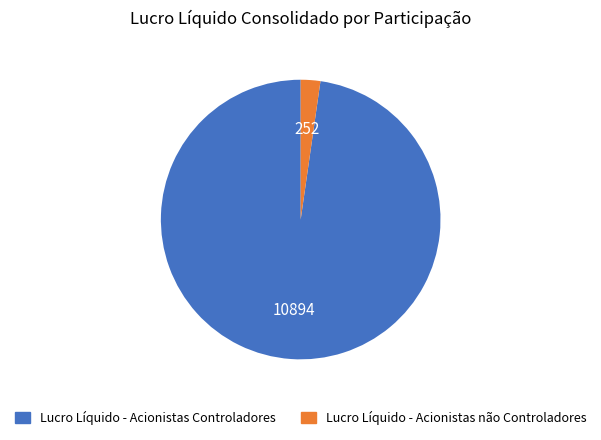

Count the number of slices in the pie.

2